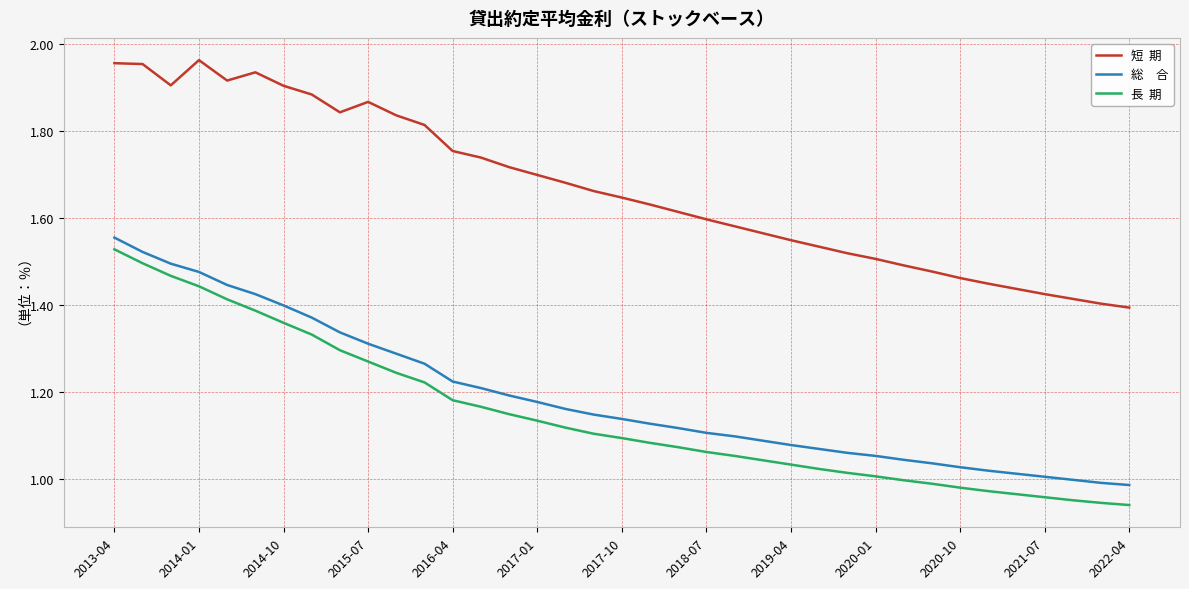

Does the chart display data point markers on the line(s)?

No